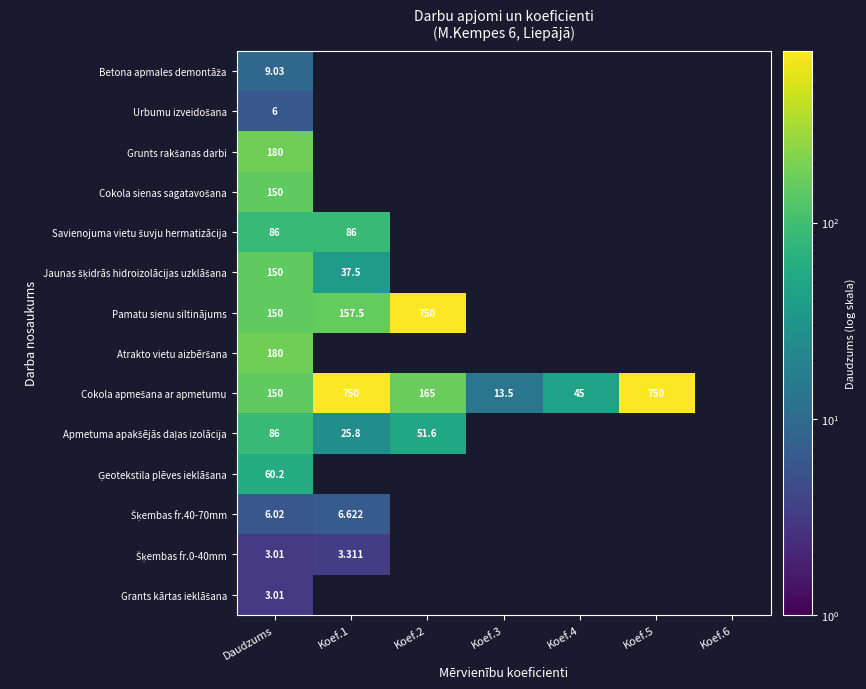

Rank the categories by Cokola apmešana ar apmetumu value from lowest to highest.

Koef.3, Koef.4, Daudzums, Koef.2, Koef.1, Koef.5, Koef.6